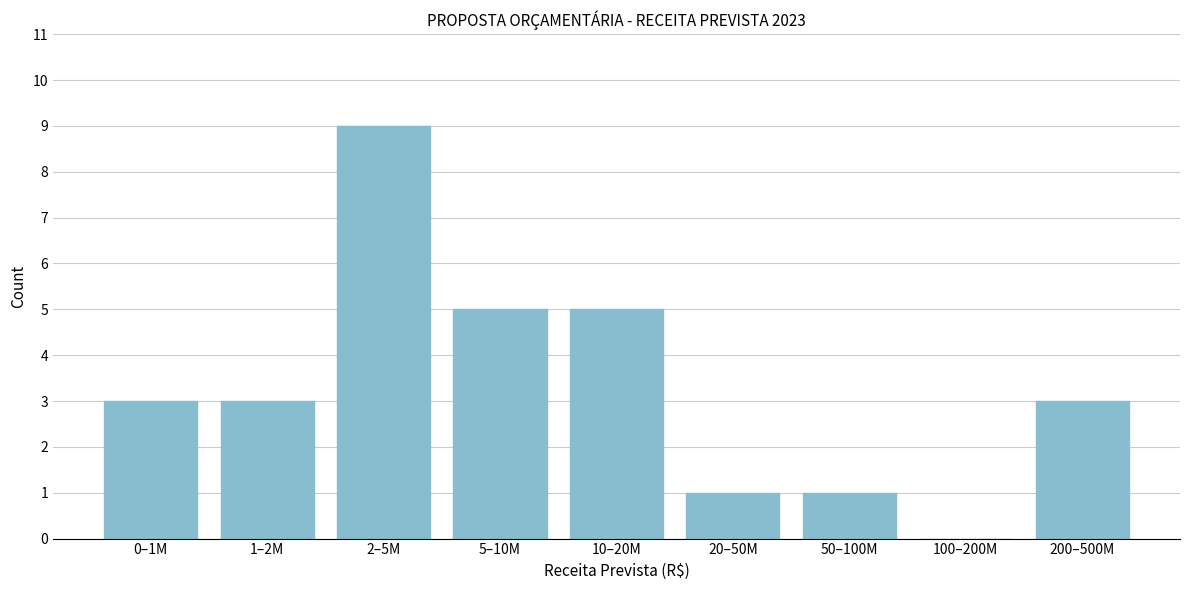

Reading right to left, list all the values displayed in this chart.

200–500M=3	100–200M=0	50–100M=1	20–50M=1	10–20M=5	5–10M=5	2–5M=9	1–2M=3	0–1M=3